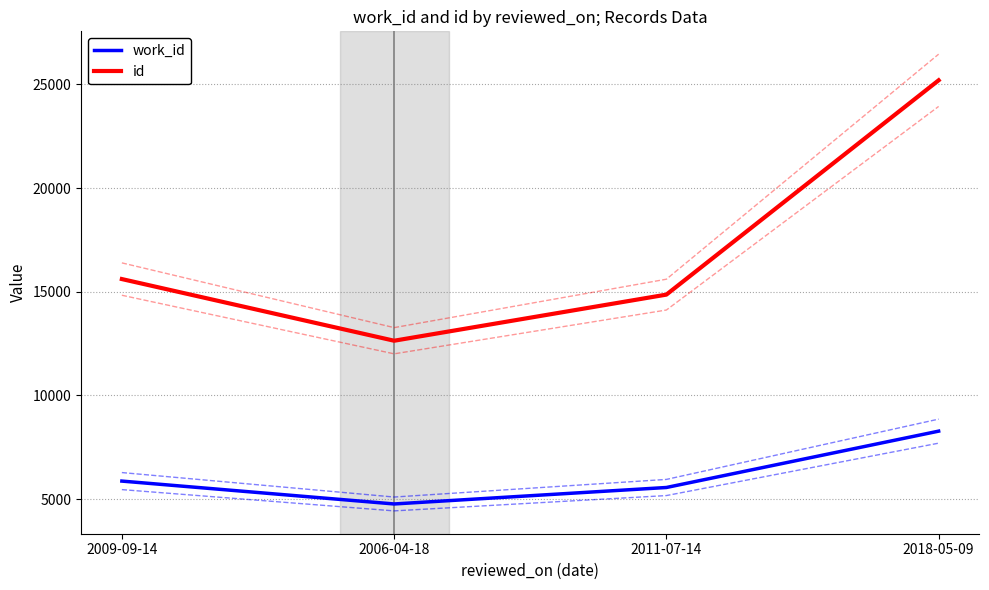

What is the highest value of the work_id series?

8279